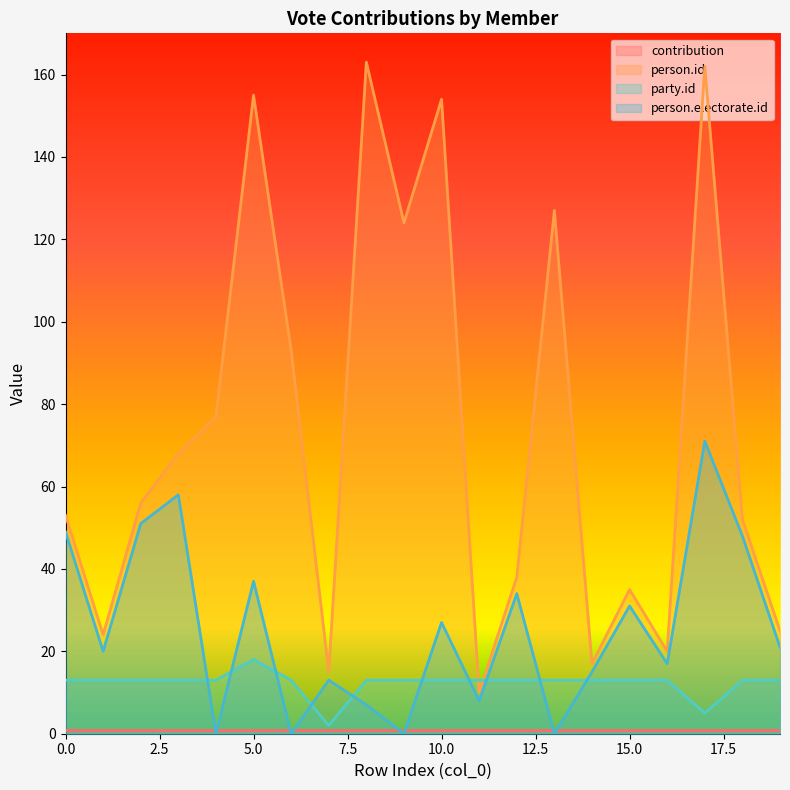

True or false: party.id has more than 0 points higher than both neighbors.

True